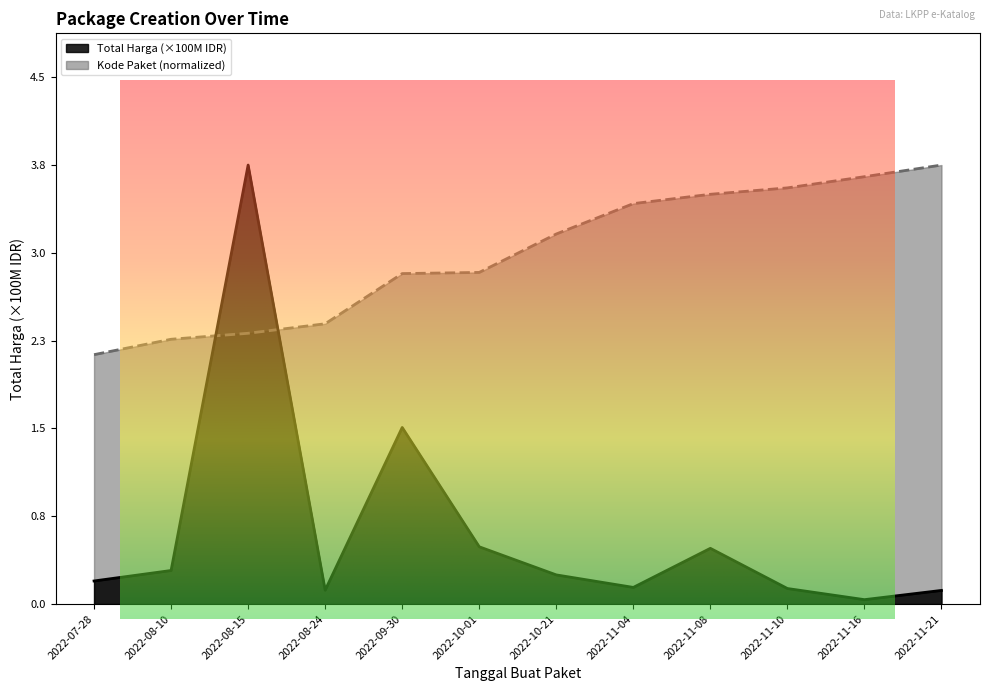

True or false: Total Harga (Billions) has more than 0 interior local peaks.

True